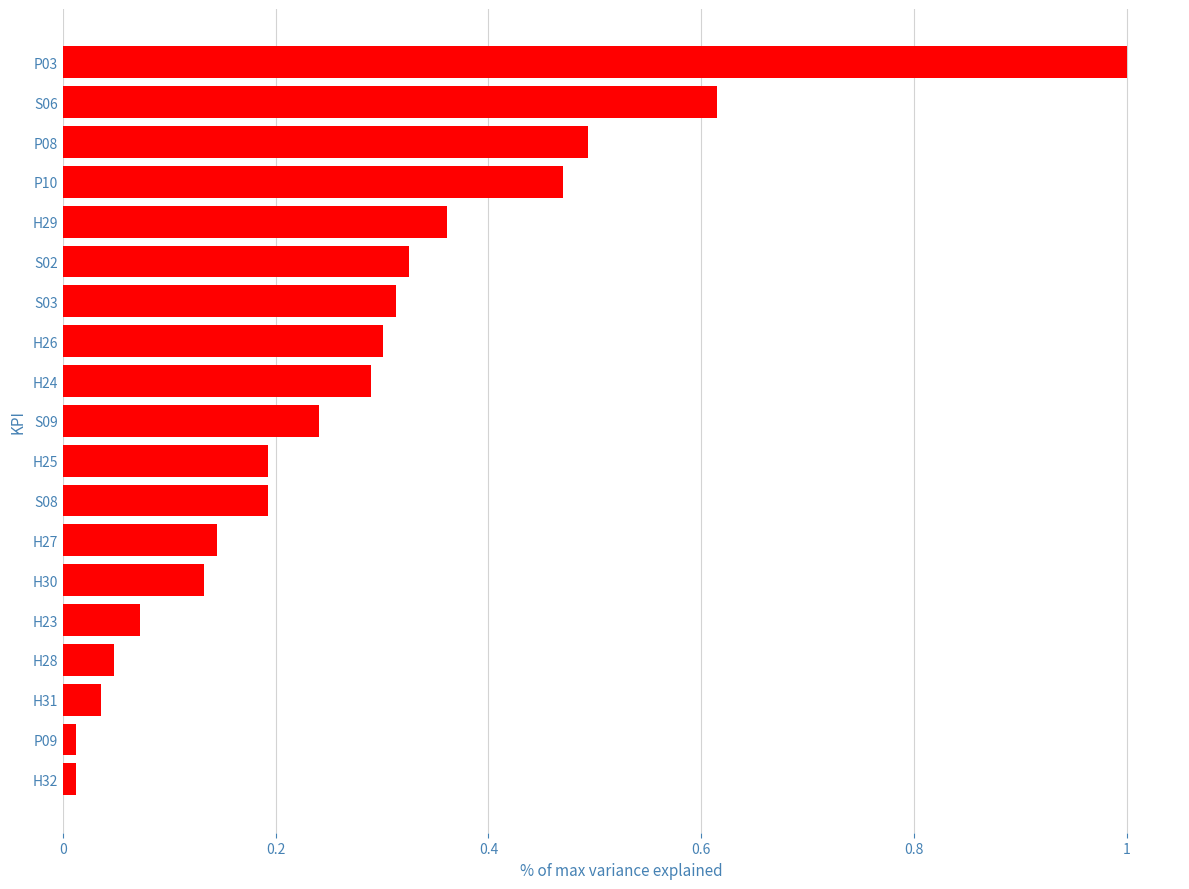

What is the sum of all values?

5.3